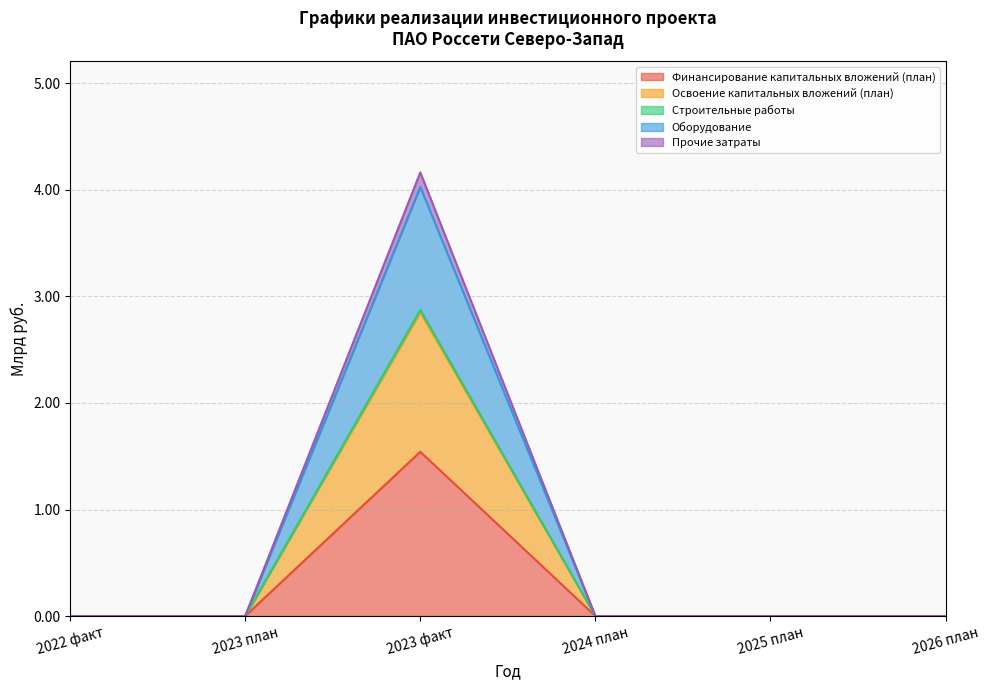

True or false: Строительные работы and Освоение капитальных вложений (план) cross at least once.

False